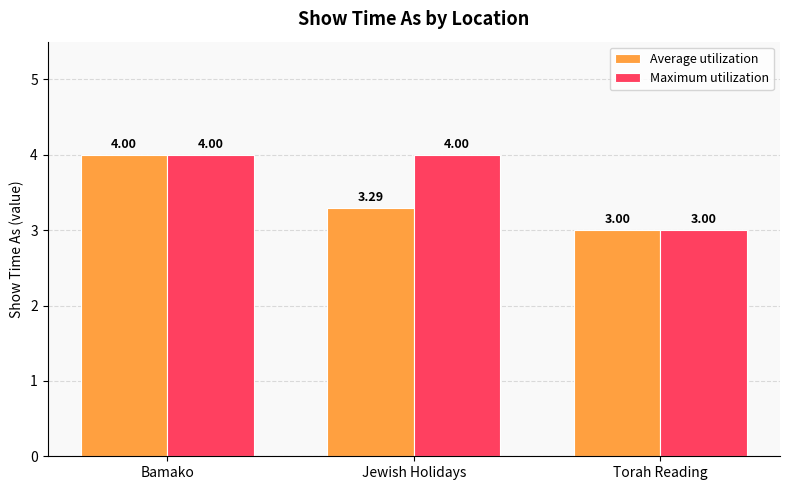

What is the label of the 2nd bar from the left?

Jewish Holidays